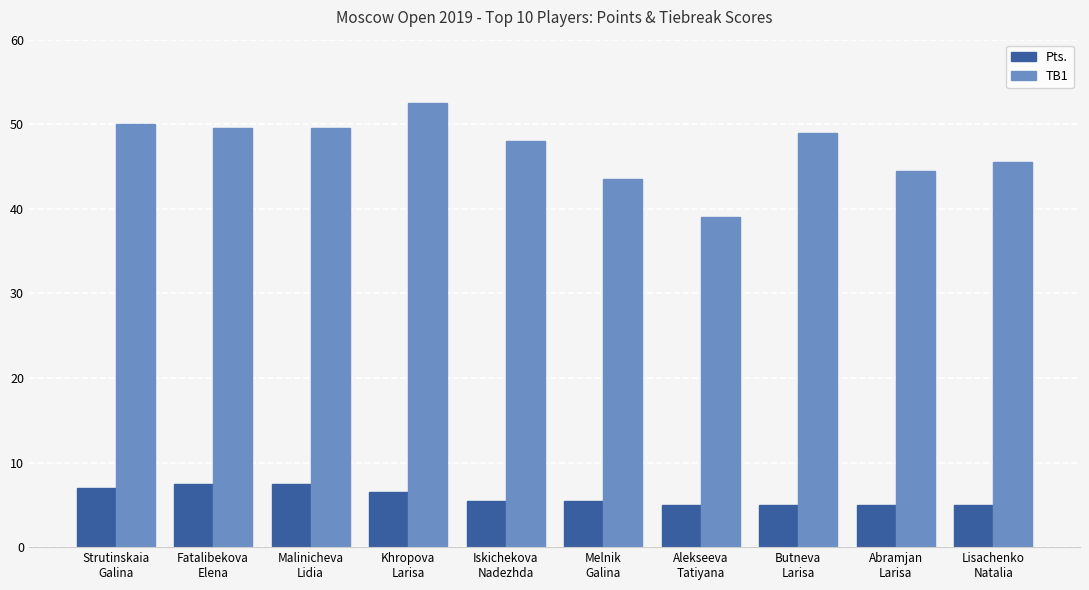

The value of TB1 at Lisachenko
Natalia is 76.2. True or false?

False